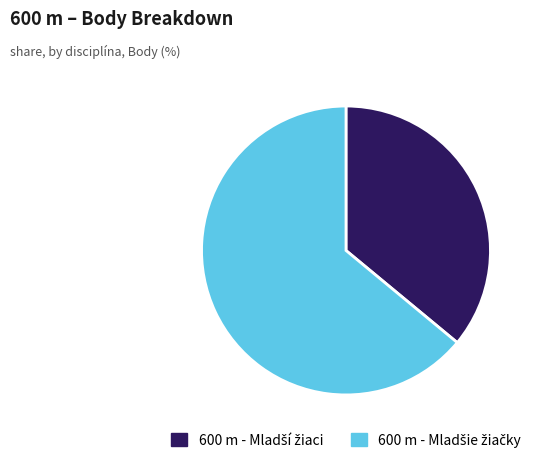

Does any single category account for the majority?

Yes